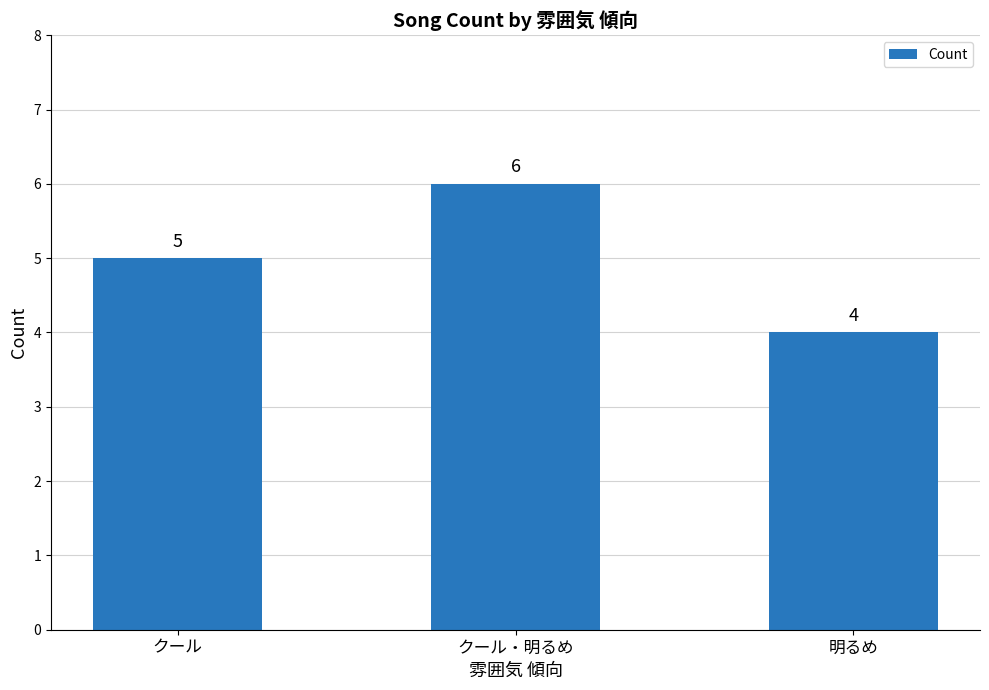

What is the sum of all values?

15